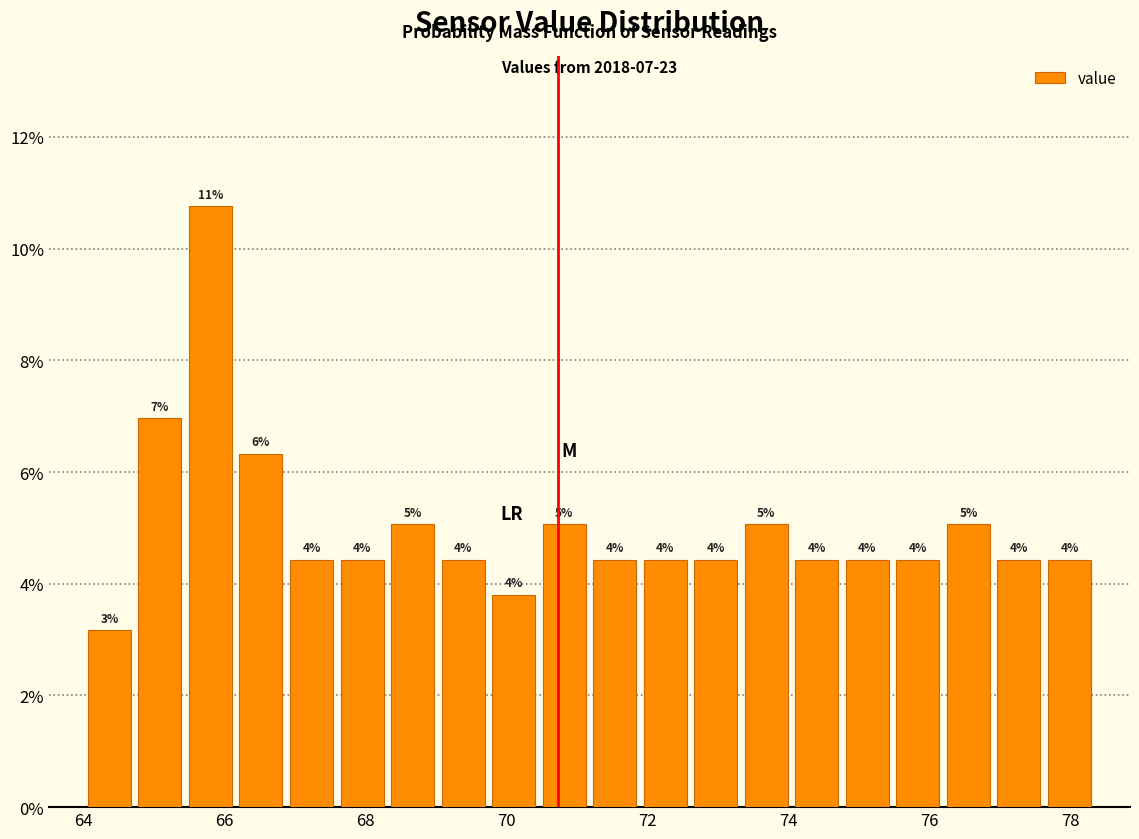

Around what value on the x-axis is the tallest bar? Give the approximate position of its centre, as read against the axis.

65.8